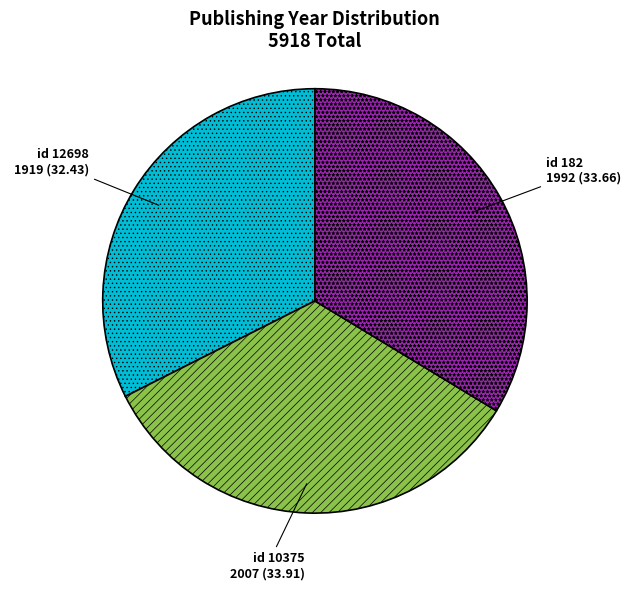

How many segments does this pie chart have?

3